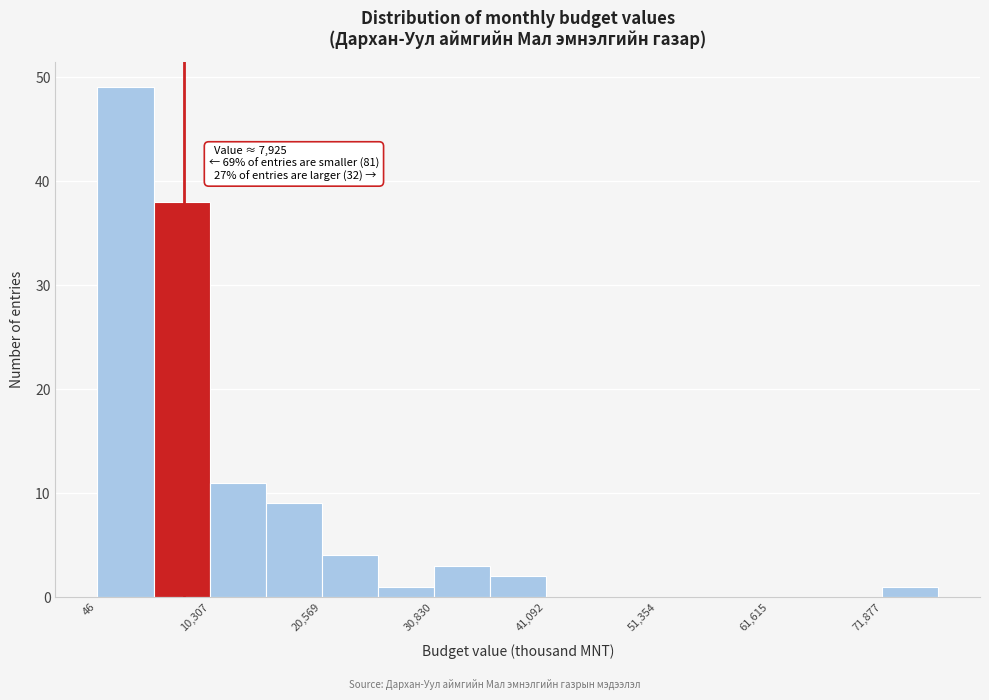

Read against the x-axis, roughly where is the centre of the tallest bar?

2000